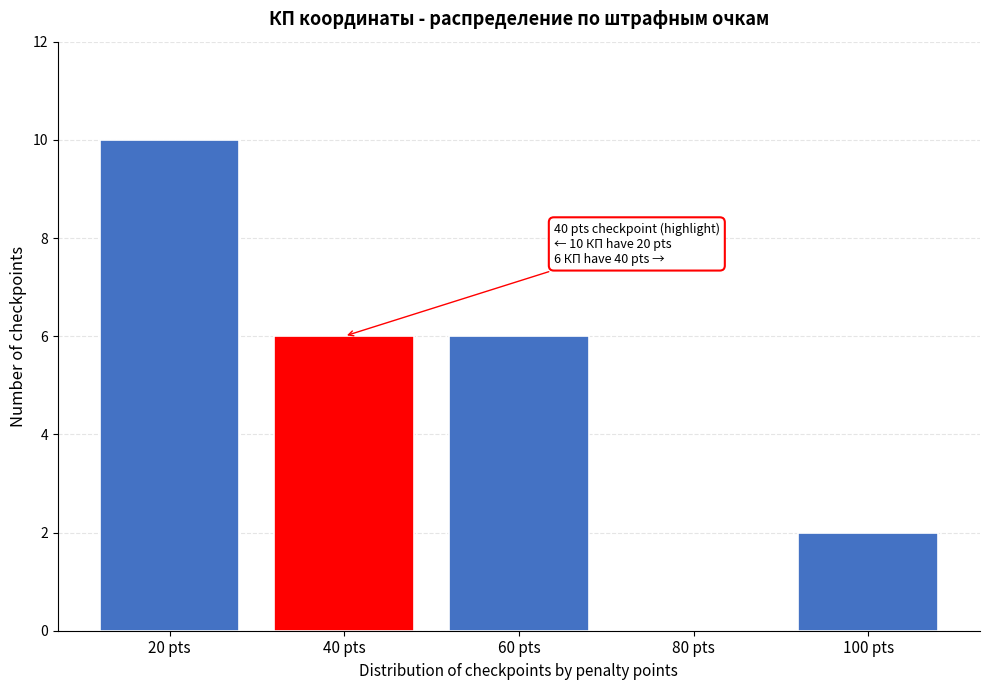

Reading left to right, what are all the values shown in this chart?

20 pts=10	40 pts=6	60 pts=6	80 pts=0	100 pts=2